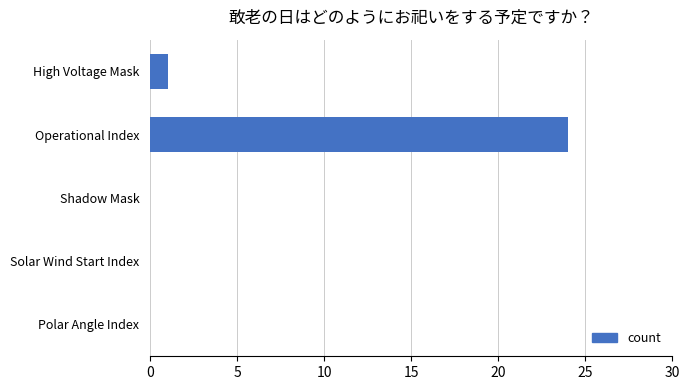

Reading bottom to top, extract all data points from this chart.

Polar Angle Index=0	Solar Wind Start Index=0	Shadow Mask=0	Operational Index=24	High Voltage Mask=1